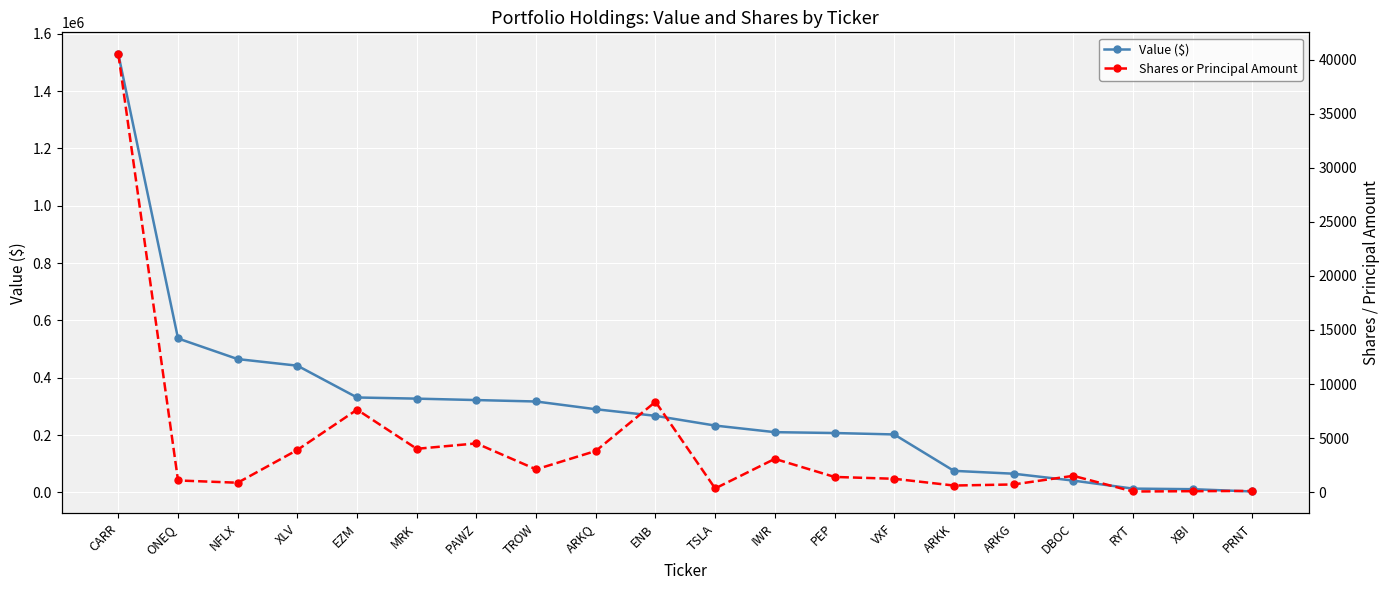

Reading right to left, what are all the values shown in this chart?

Value ($): 3000	11000	13000	41000	65000	75000	202000	207000	210000	233000	267000	290000	317000	322000	327000	331000	442000	465000	537000	1529000
Shares or Principal Amount: 100	75	50	1500	700	600	1225	1396	3069	330	8353	3800	2096	4500	4000	7626	3898	860	1070	40534